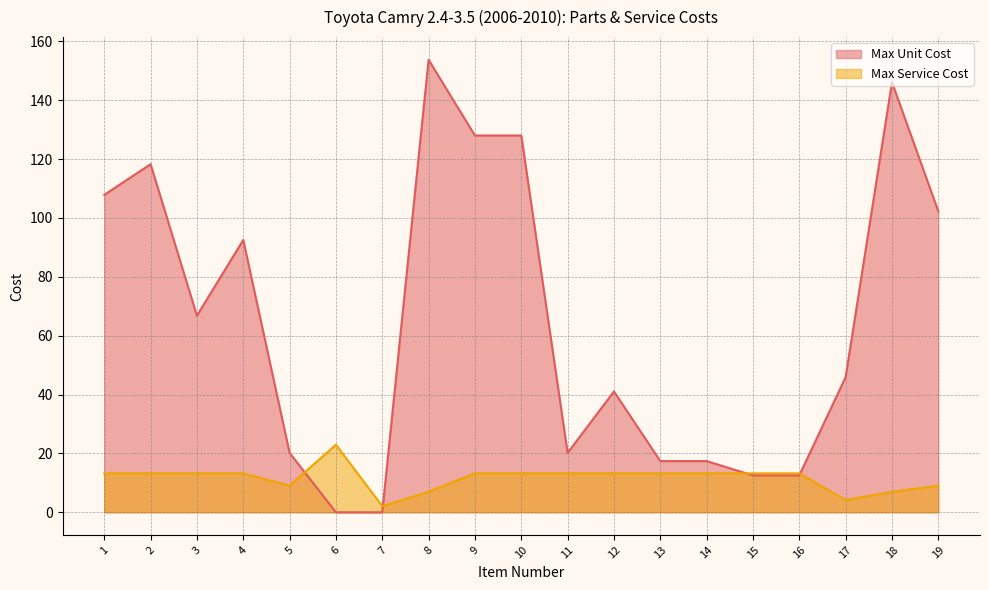

How many intersections are there between Max Service Cost and Max Unit Cost?

4